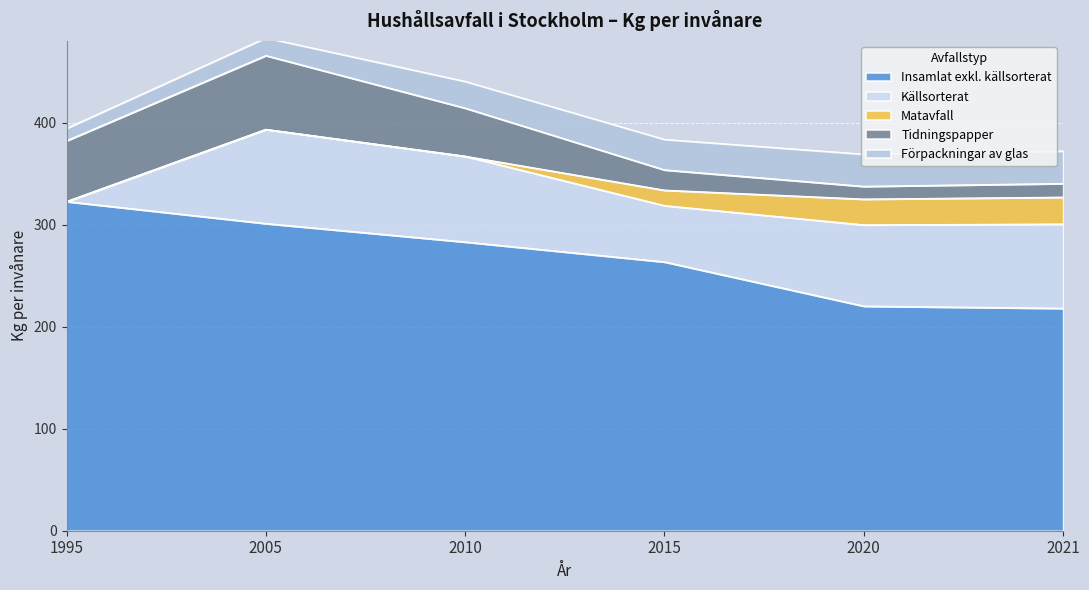

True or false: Insamlat exkl. källsorterat has a value of 291.0 at 2020.

False